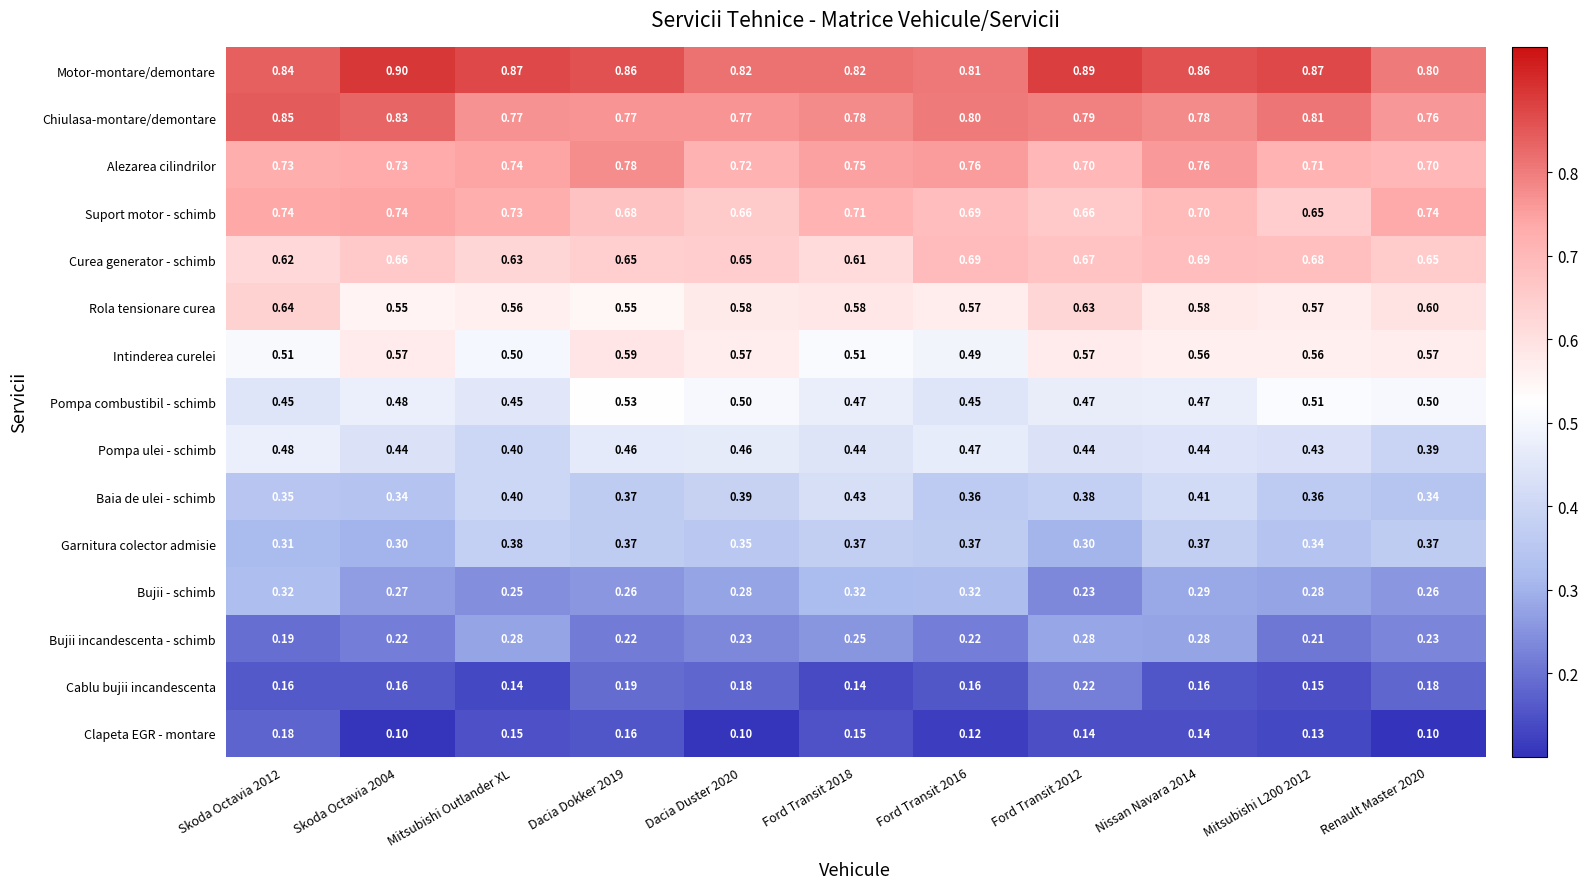

Between Mitsubishi Outlander XL and Mitsubishi L200 2012, which series saw the biggest shift?

Suport motor - schimb